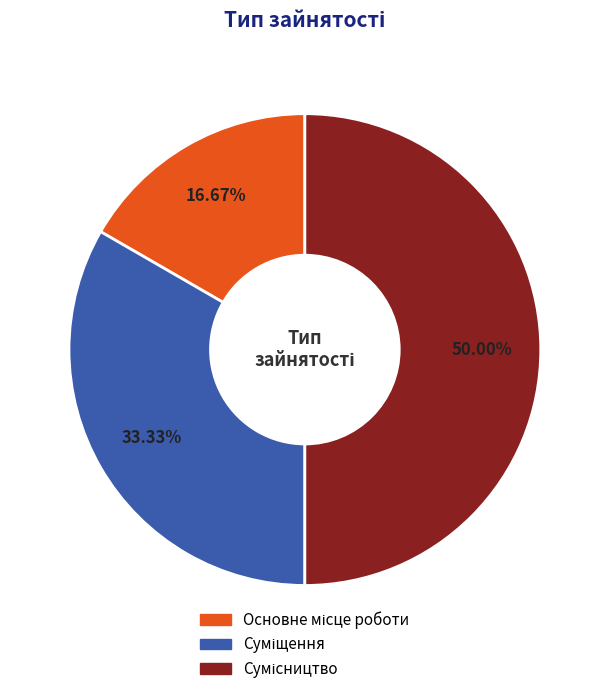

What is the ratio of the value at Основне місце роботи to the value at Сумісництво?

0.3